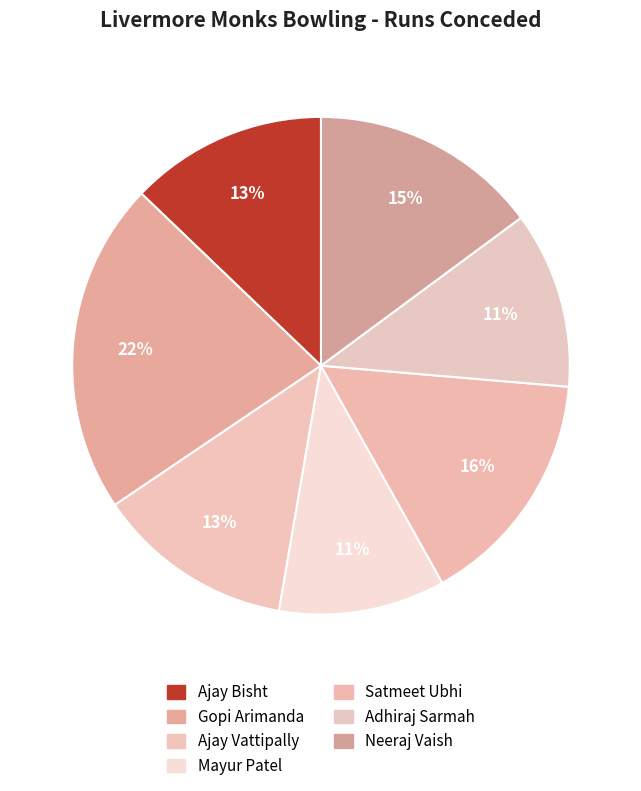

Which slice is the smallest?

Mayur Patel